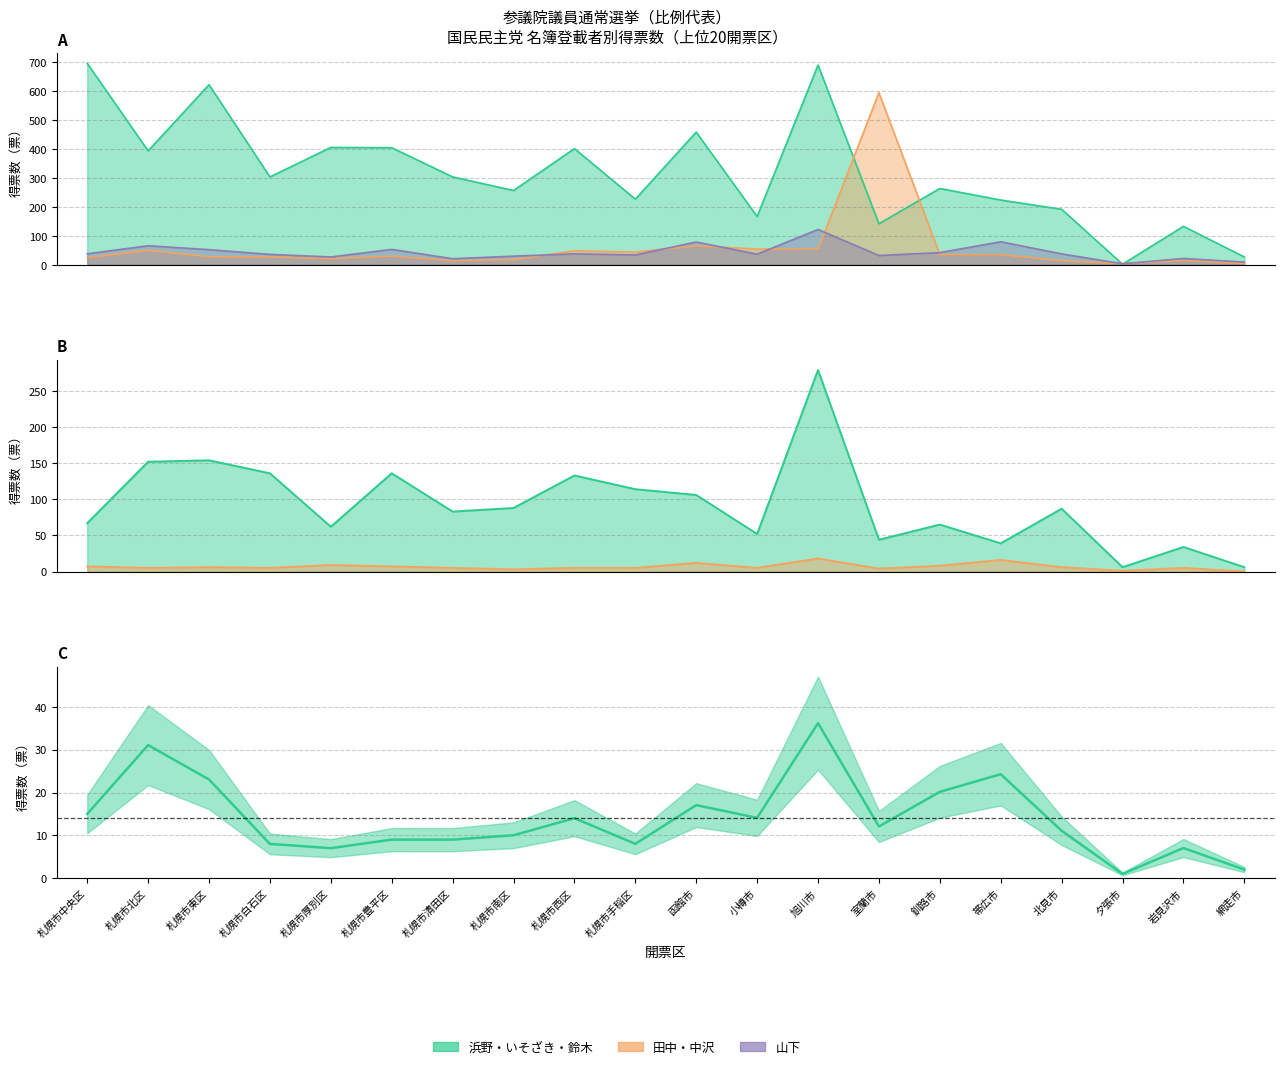

How many categories are shown in the chart?

20